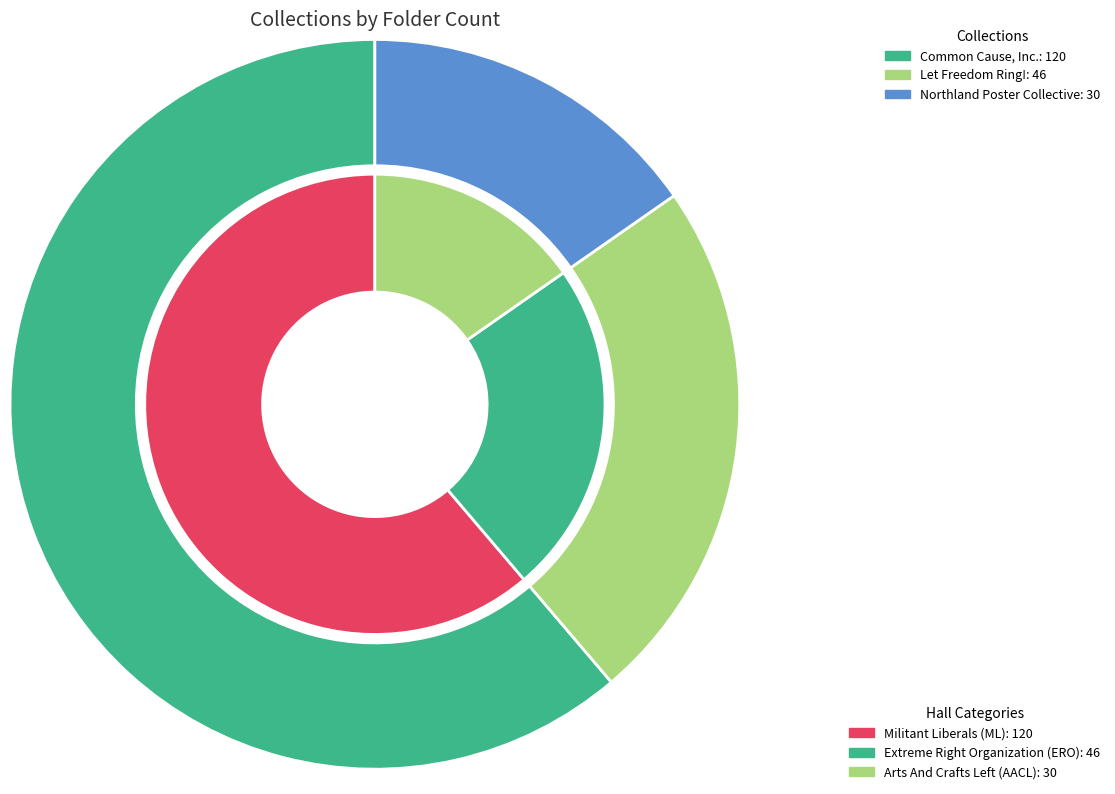

What percentage is the Common Cause, Inc. slice, to the nearest percent?

61%